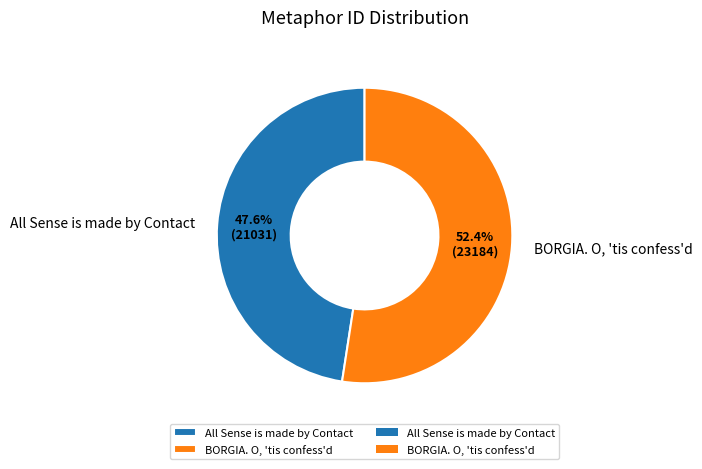

Approximately how many times larger is the value at BORGIA. O, 'tis confess'd compared to All Sense is made by Contact?

1.1